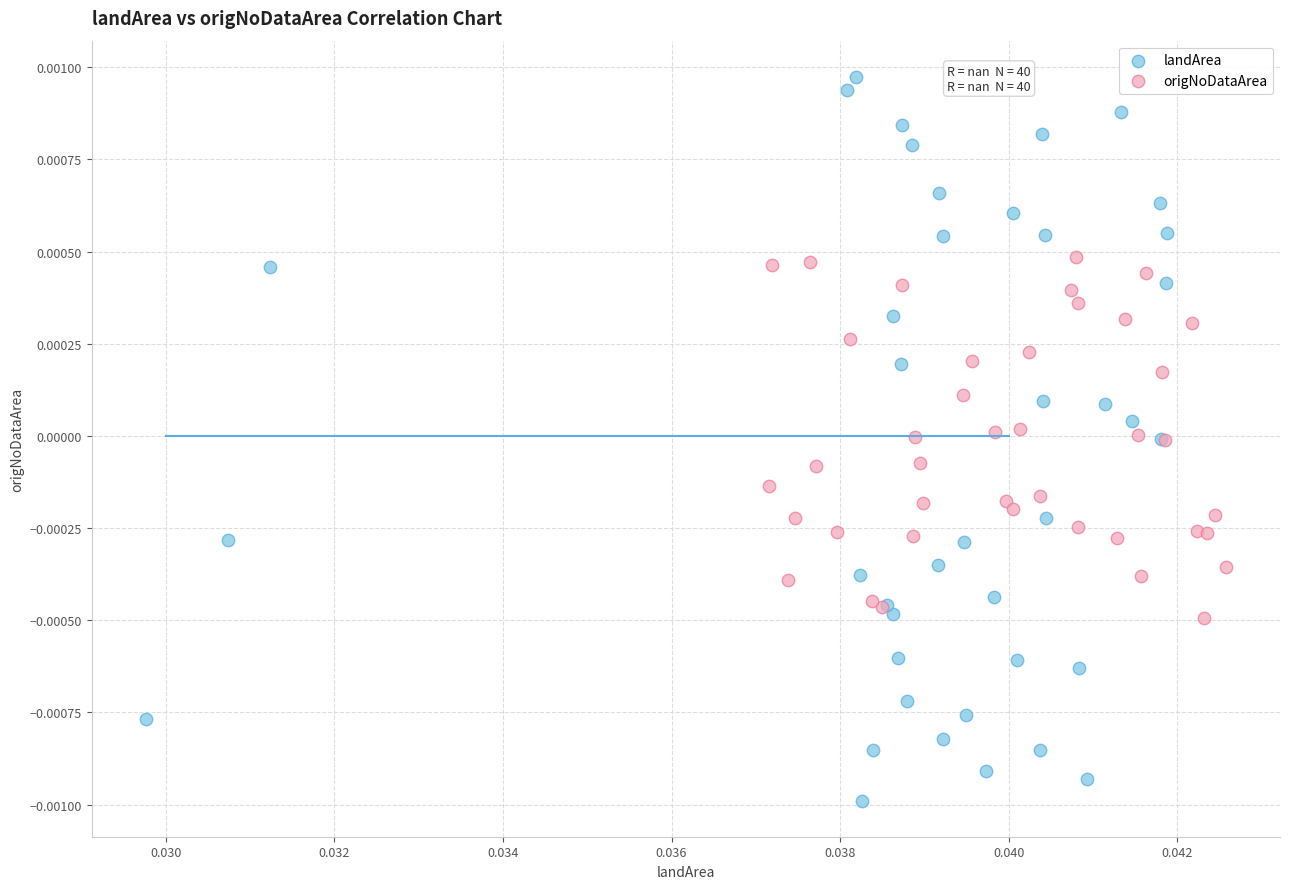

Which series reaches the maximum Y coordinate?

landArea